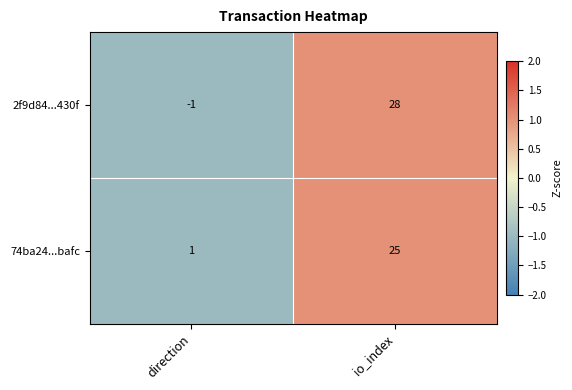

What is the maximum value for 74ba24...bafc?

25